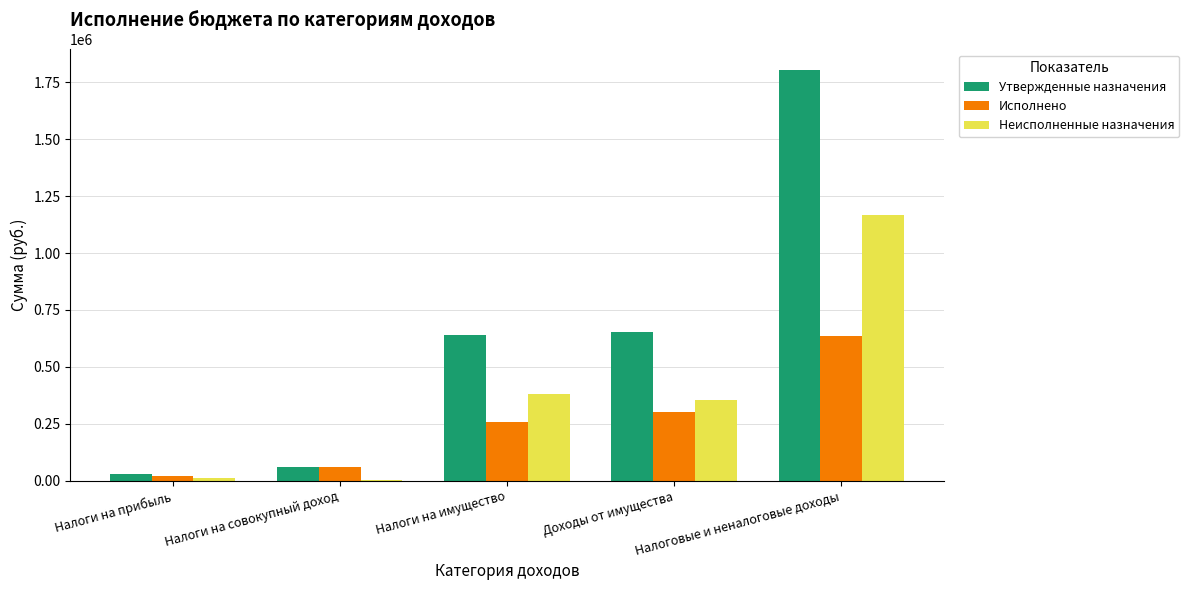

What is the approximate value of Утвержденные назначения at Налоги на совокупный доход?

60000.0